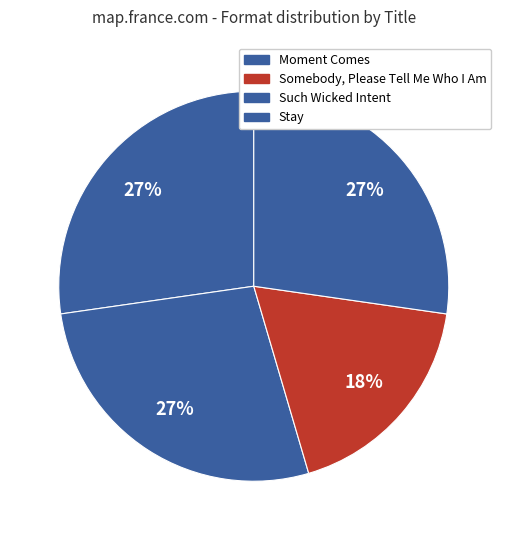

How many segments does this pie chart have?

4